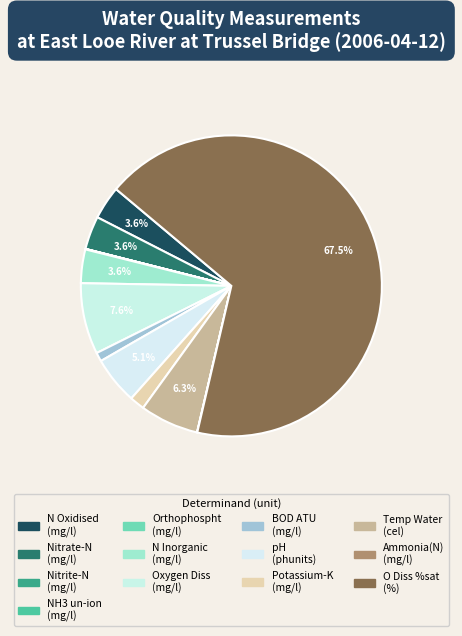

Which category has the smallest portion of the pie?

NH3 un-ion
(mg/l)